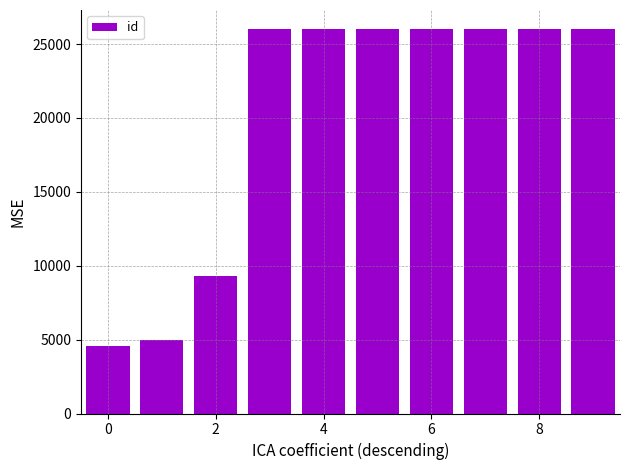

What is the value of the 1st bar from the left?

4534